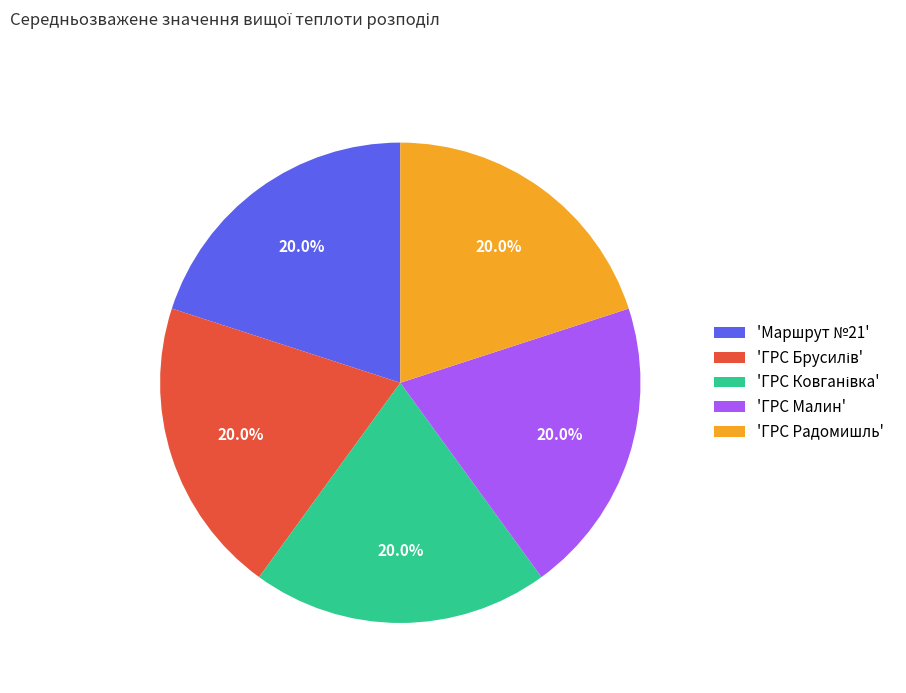

What percentage do 'ГРС Радомишль' and 'Маршрут №21' together represent?

40.0%